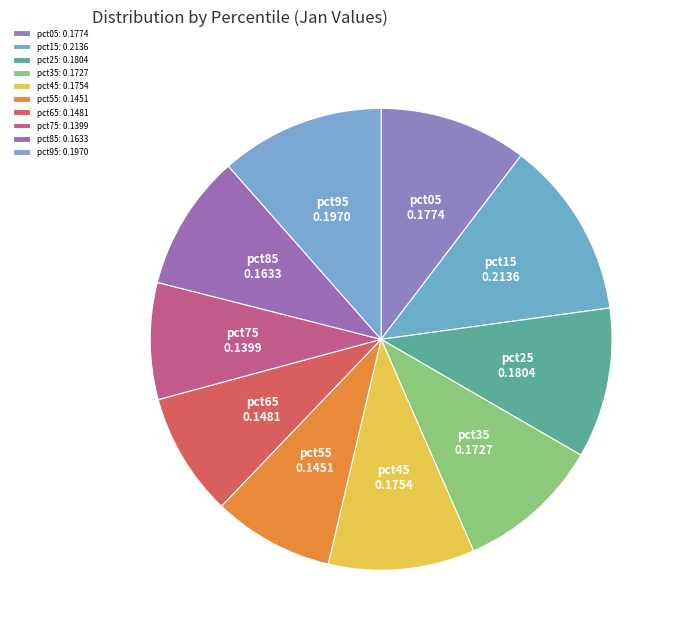

Is the sum of pct15 and pct75 greater than half?

No